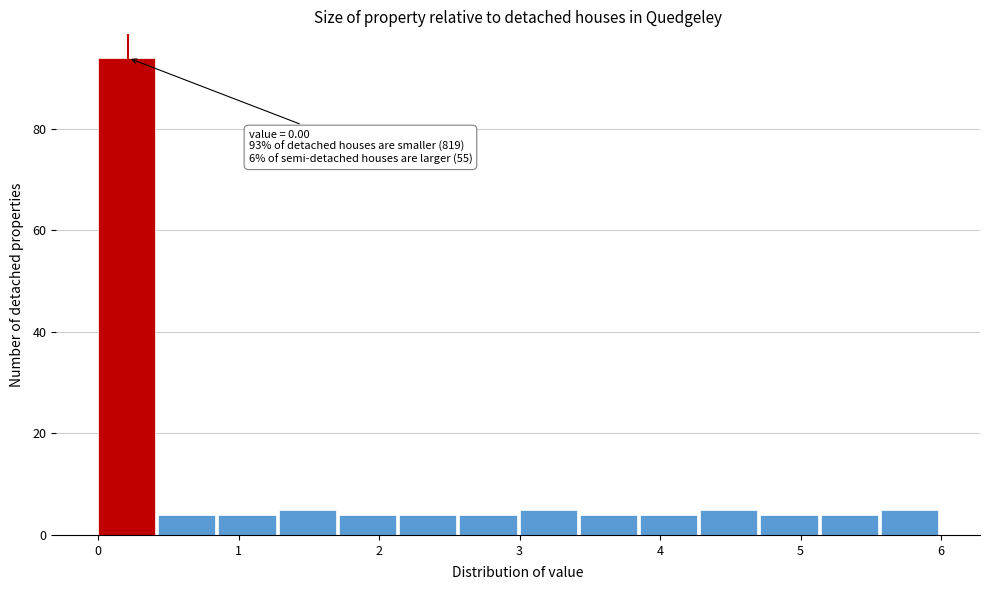

Over which range of the x-axis is the bar tallest?

0.0 to 0.4